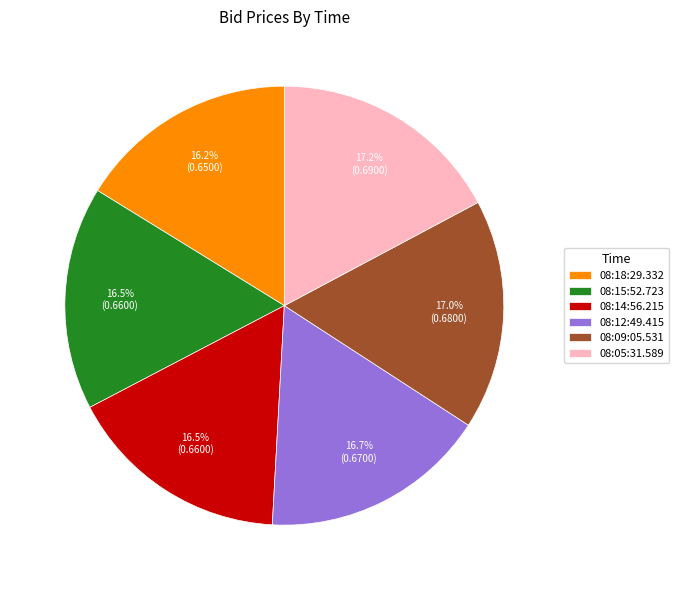

Which has a higher value, 08:15:52.723 or 08:05:31.589?

08:05:31.589